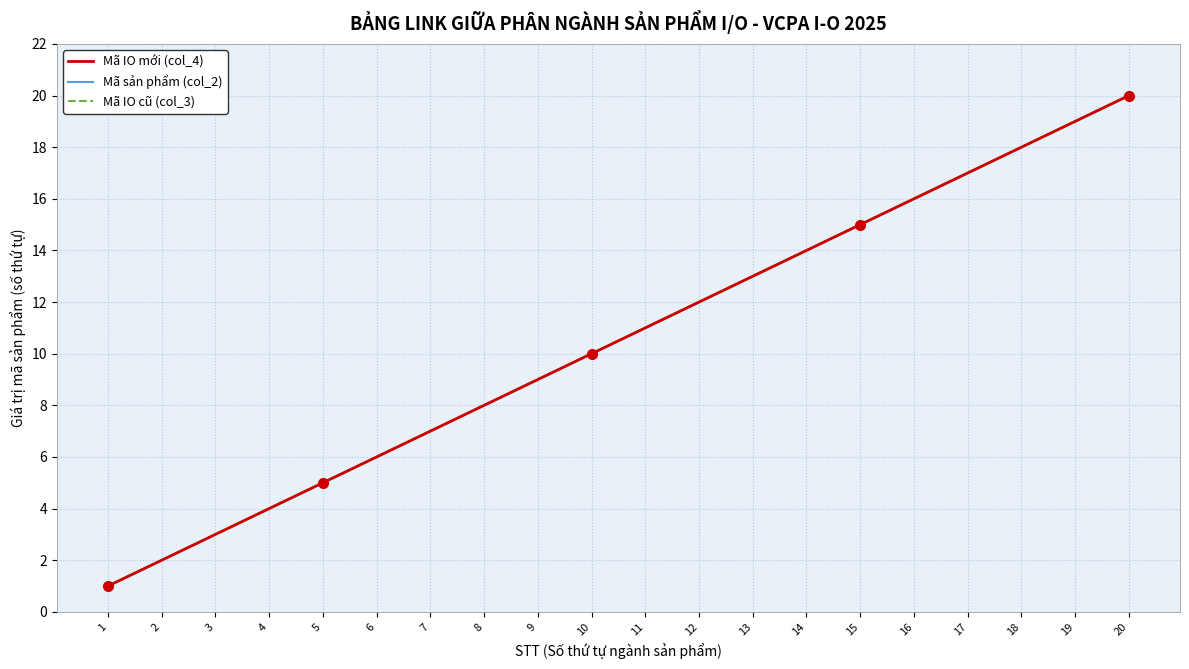

Does the chart have visible grid lines?

Yes